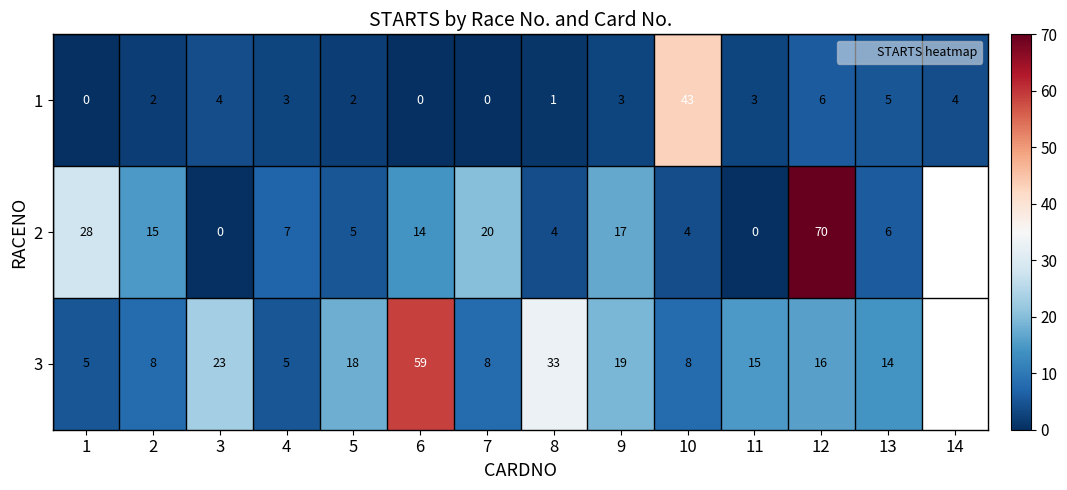

What is the sum of all 1 values?

76.0